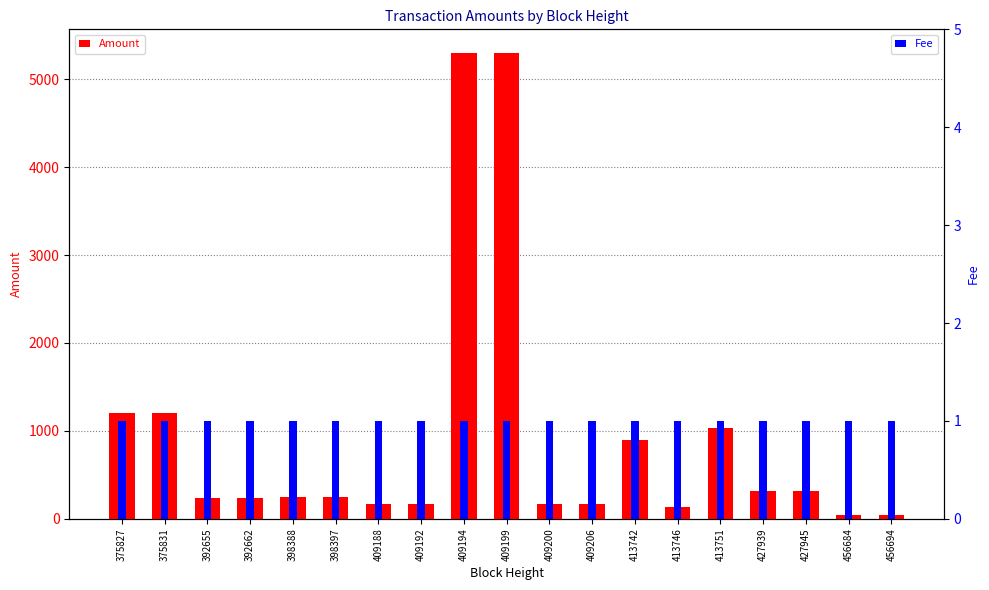

What is the total value across all series at 375827?

1201